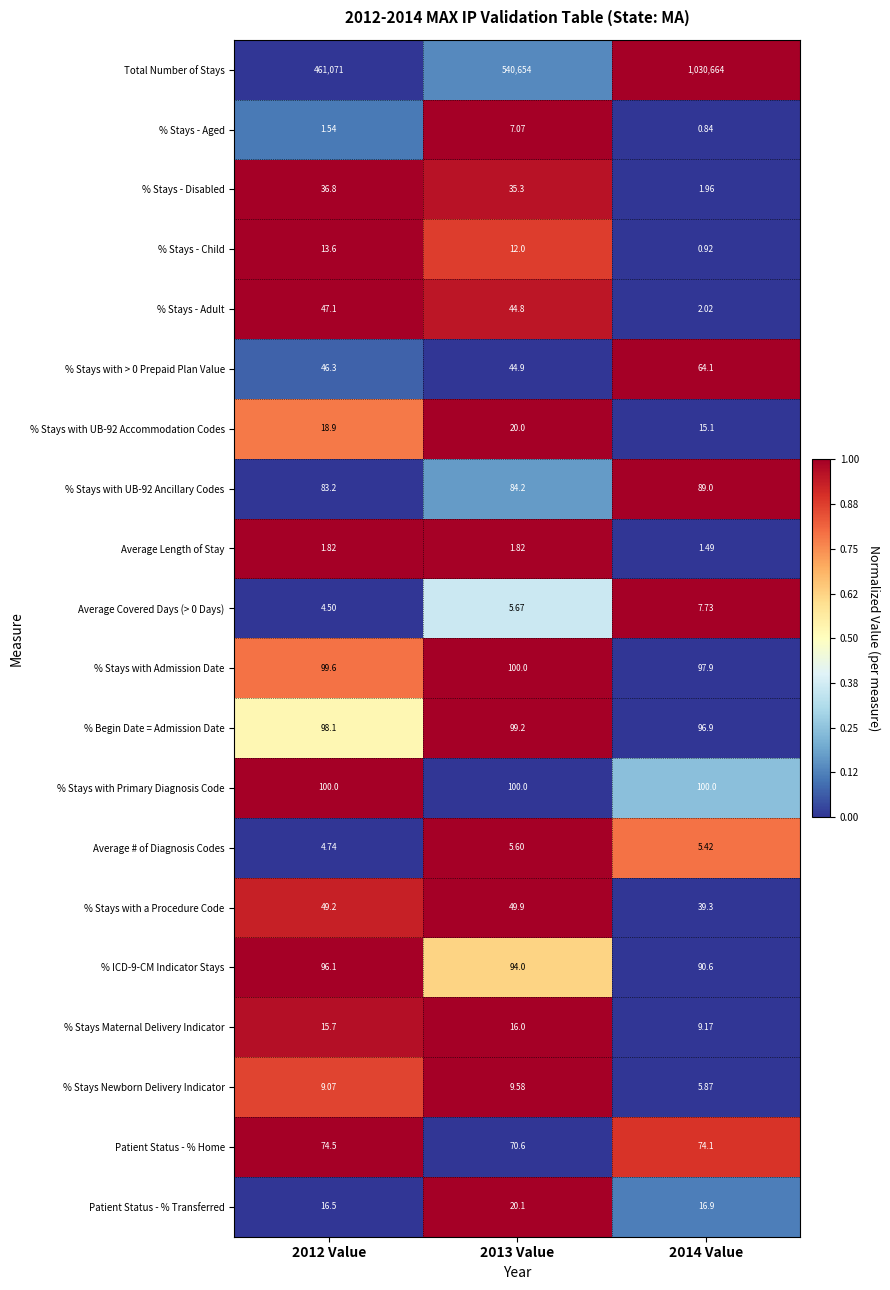

How many data points in % Stays - Aged are above 1?

2